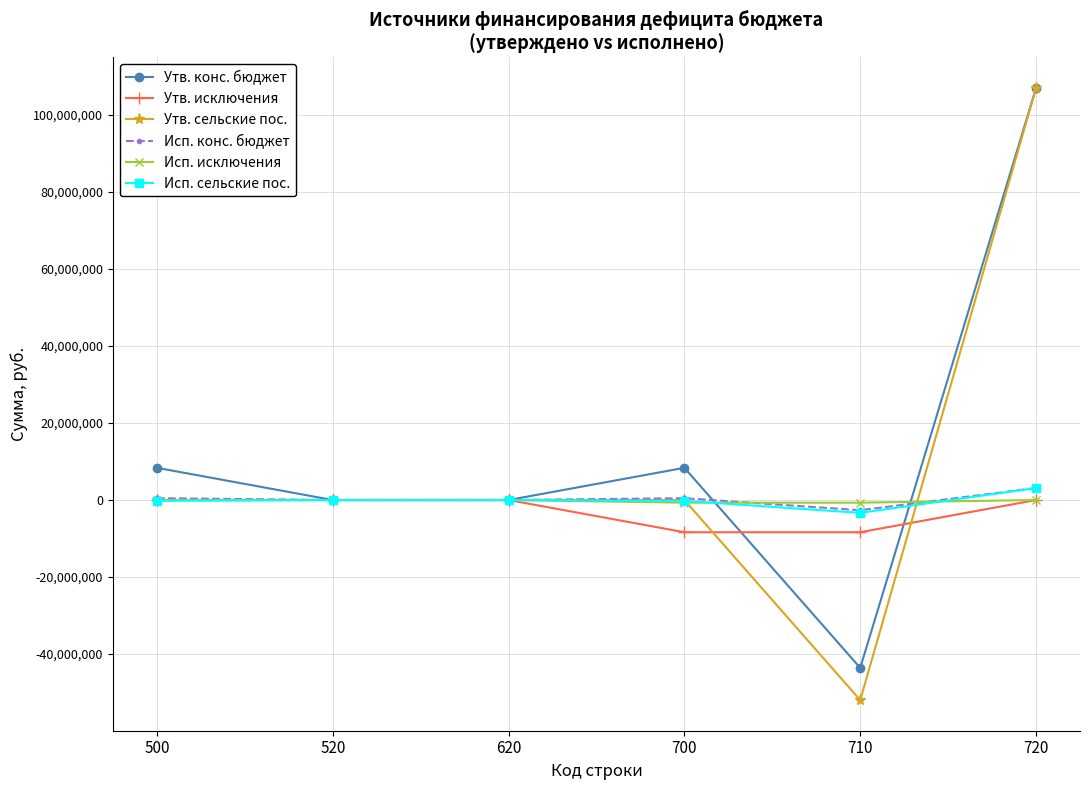

Which series has the largest range (max minus min)?

Утв. сельские пос.